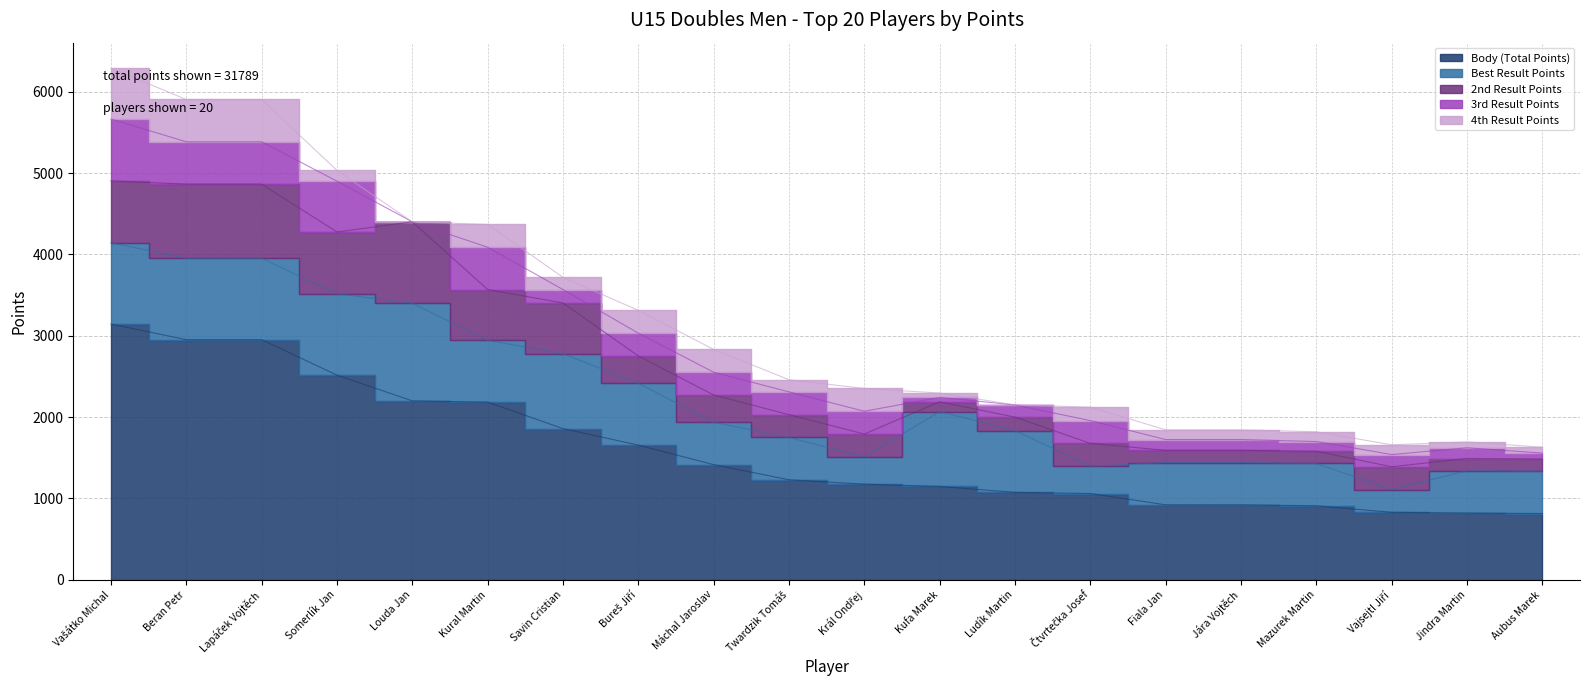

At Jára Vojtěch, list the series in order from smallest to largest.

4th Result Points, 3rd Result Points, 2nd Result Points, Best Result Points, Body (Total Points)